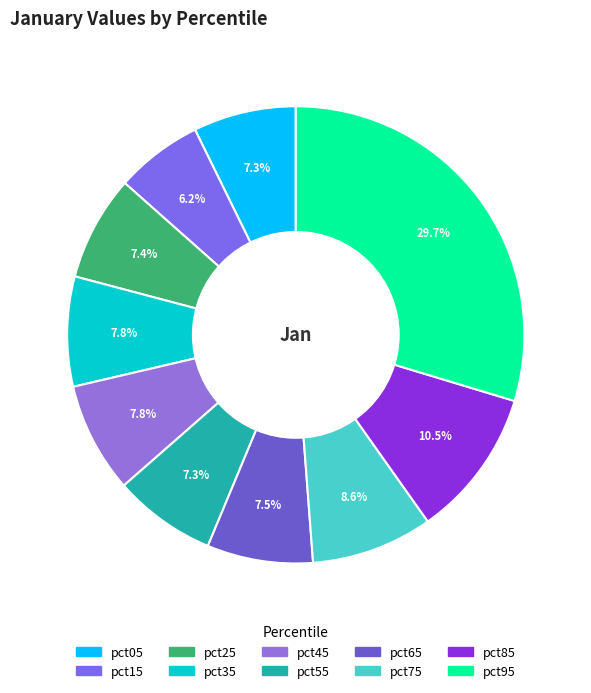

How many segments does this pie chart have?

10